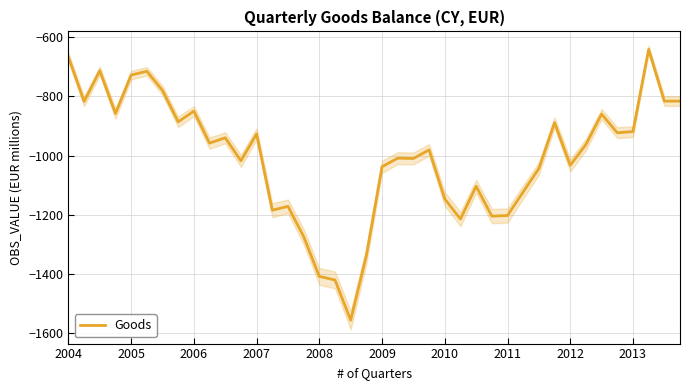

What is the highest value of the Goods series?

-641